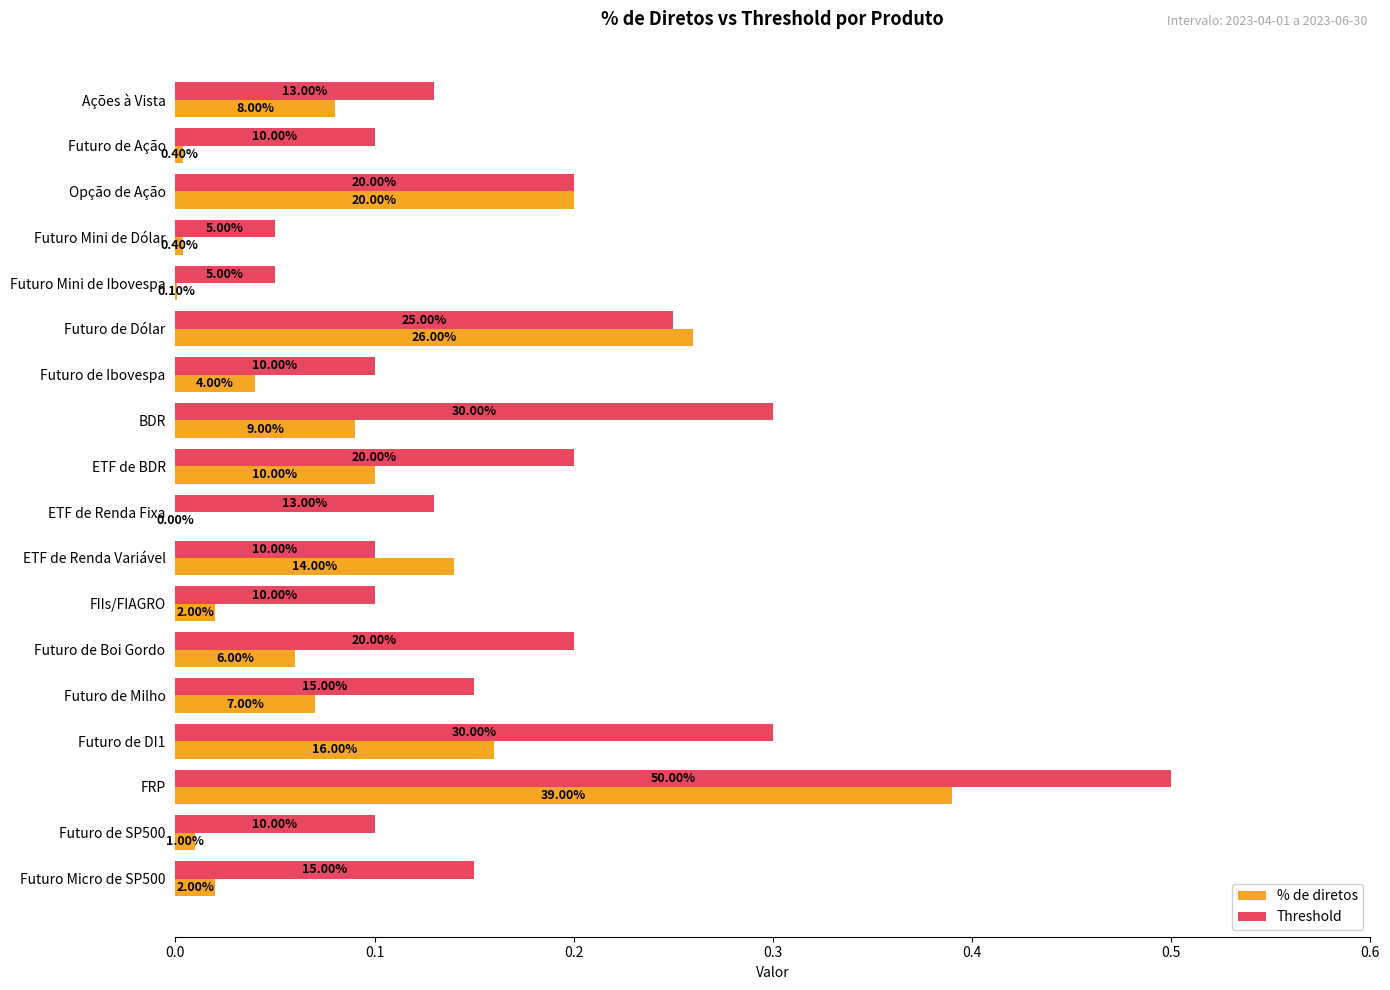

What are all the series names shown in the legend?

% de diretos, Threshold